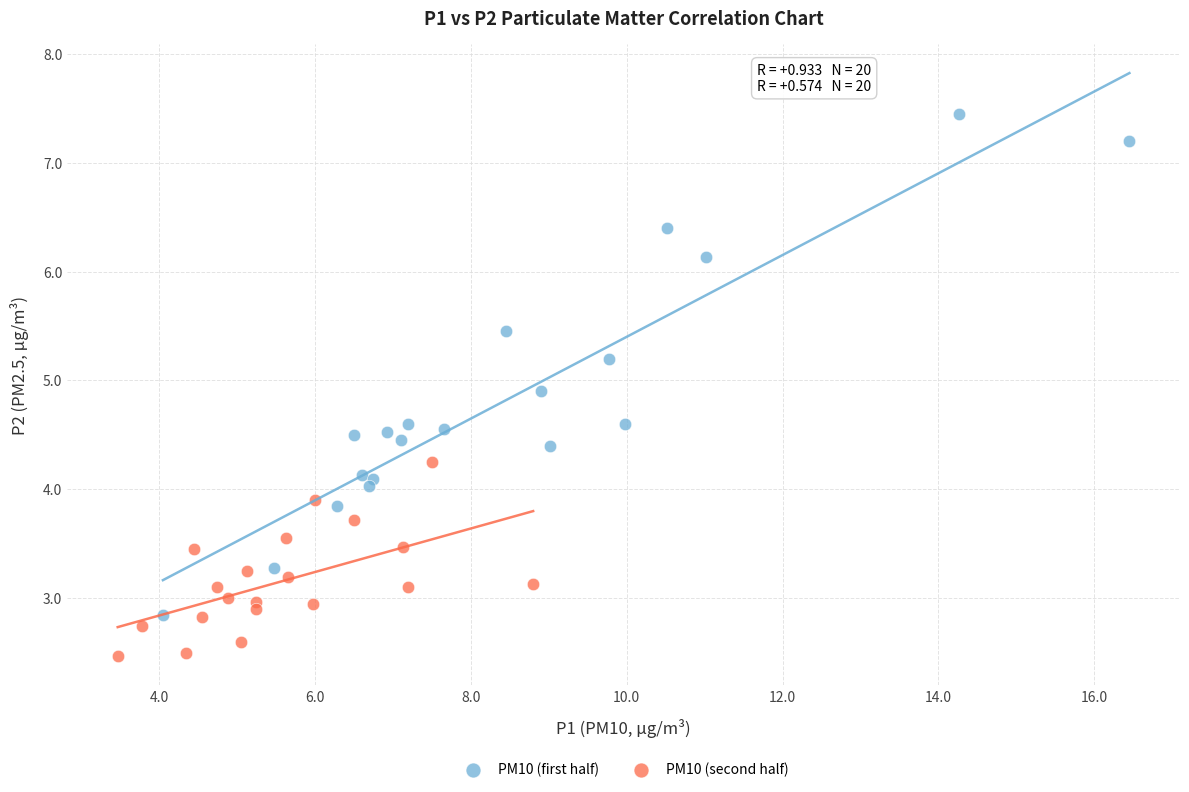

What are all the series names shown in the legend?

PM10 (first half), PM10 (second half)